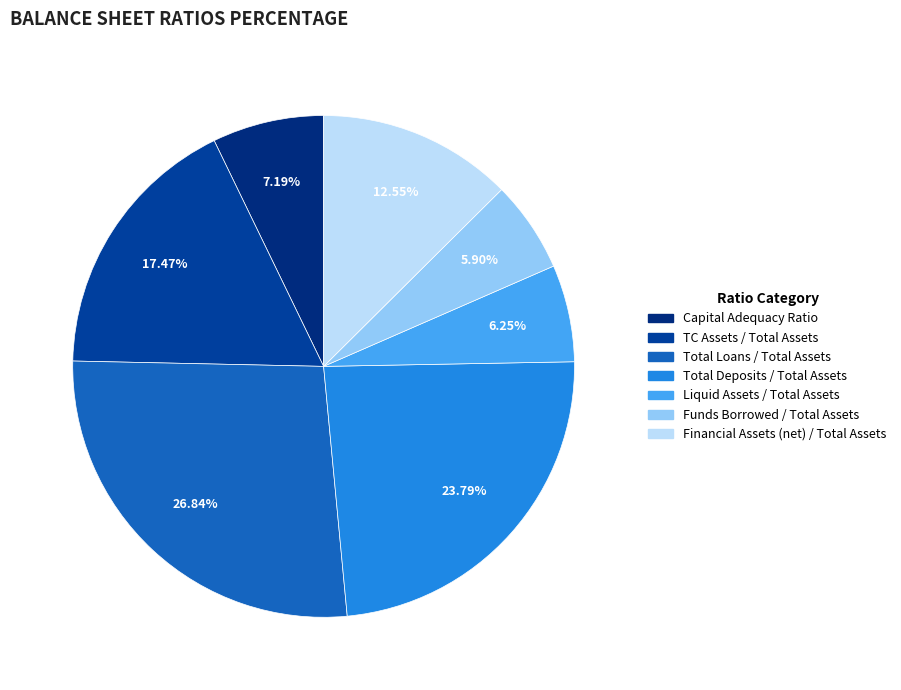

To the nearest percent, what is the average slice percentage?

14%